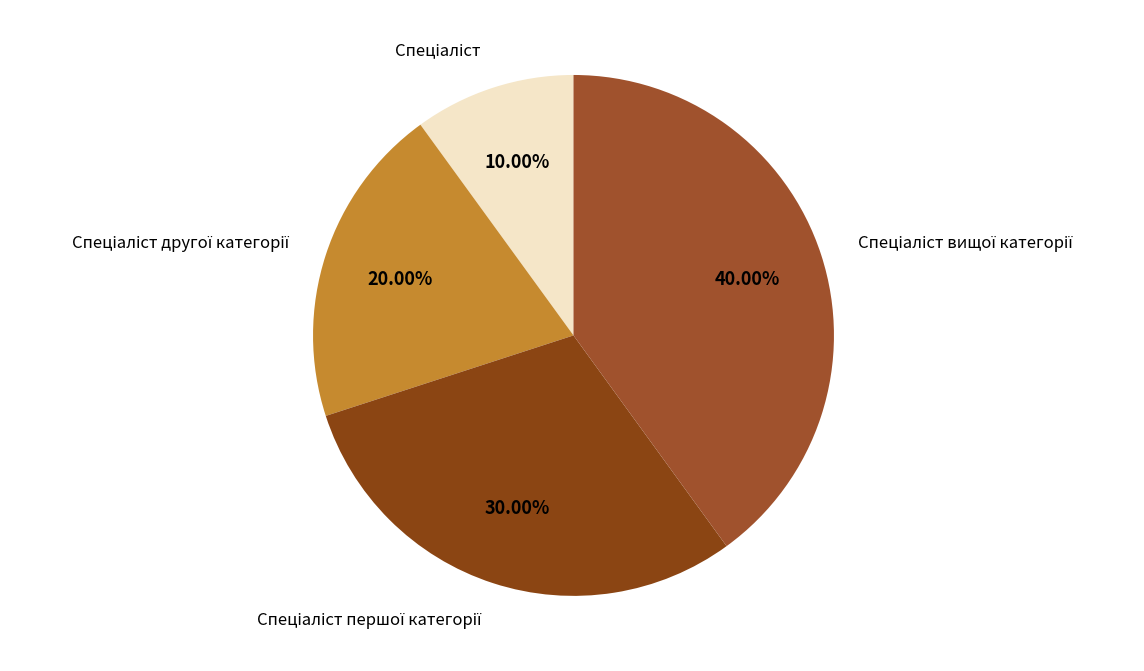

What is the smallest slice in the pie chart?

Спеціаліст